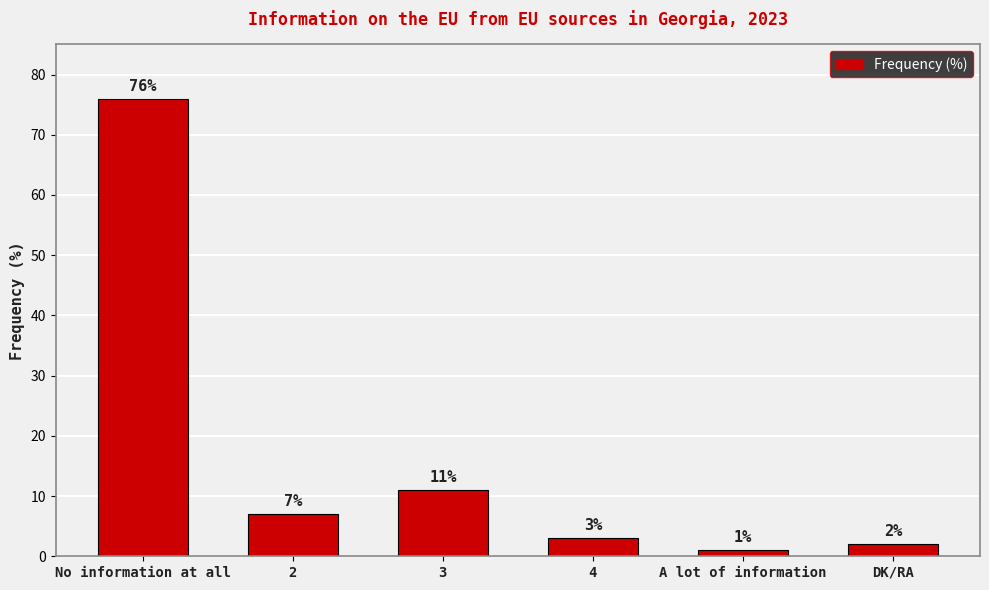

What is the greatest value displayed?

76